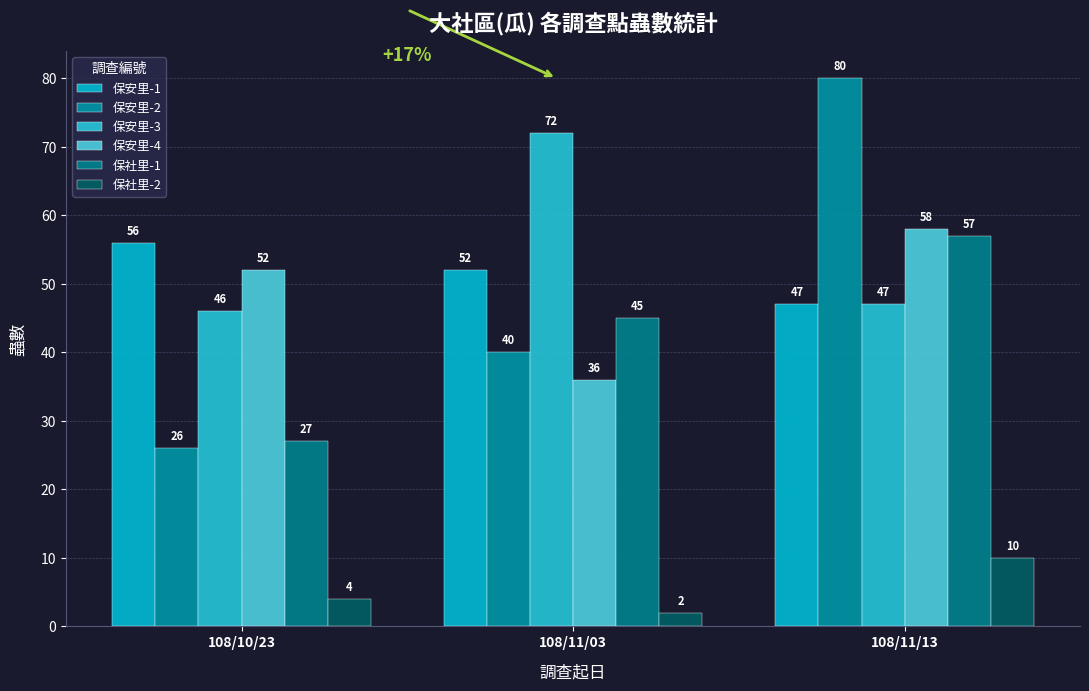

What is the difference between the 保安里-2 values at 108/11/13 and 108/10/23?

54